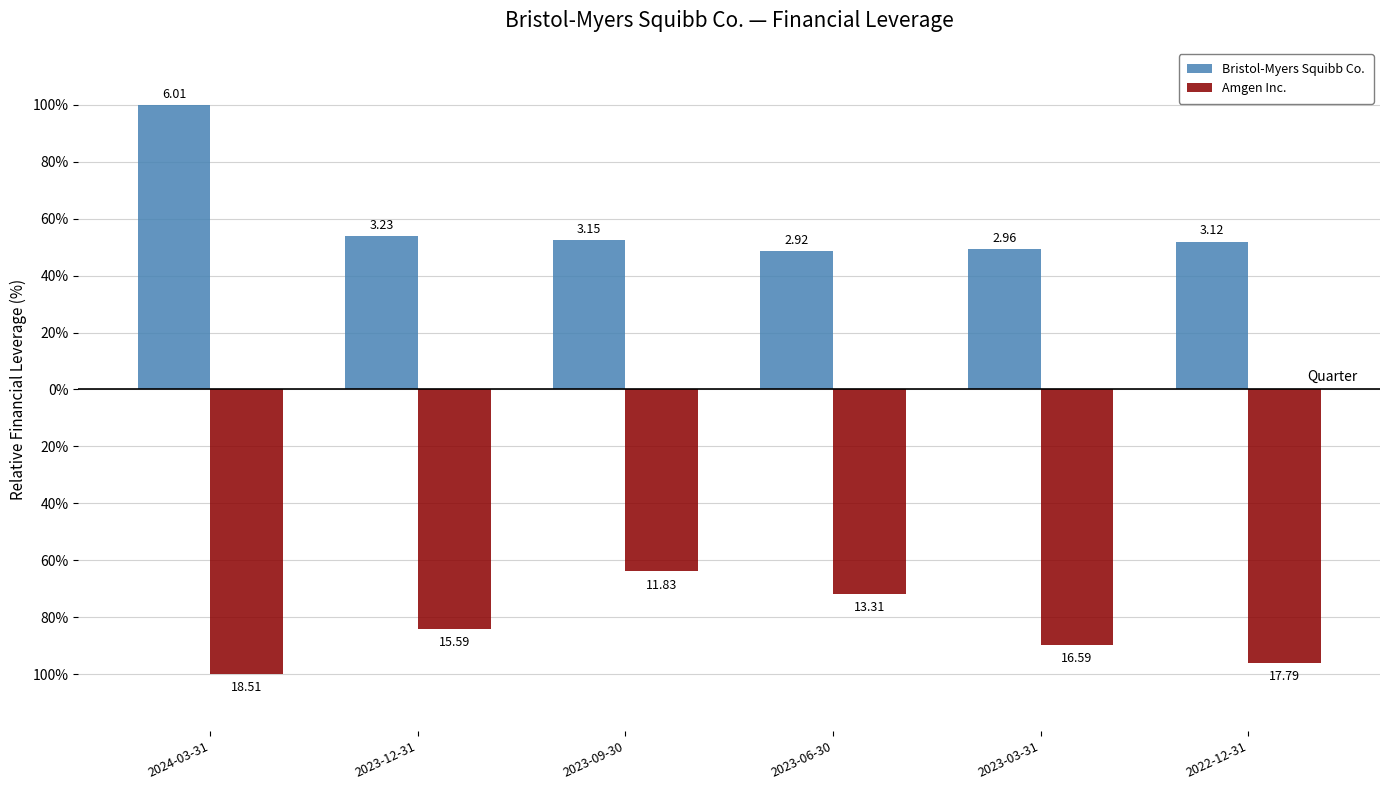

Where is Bristol-Myers Squibb Co. nearest to the value 74?

2023-12-31